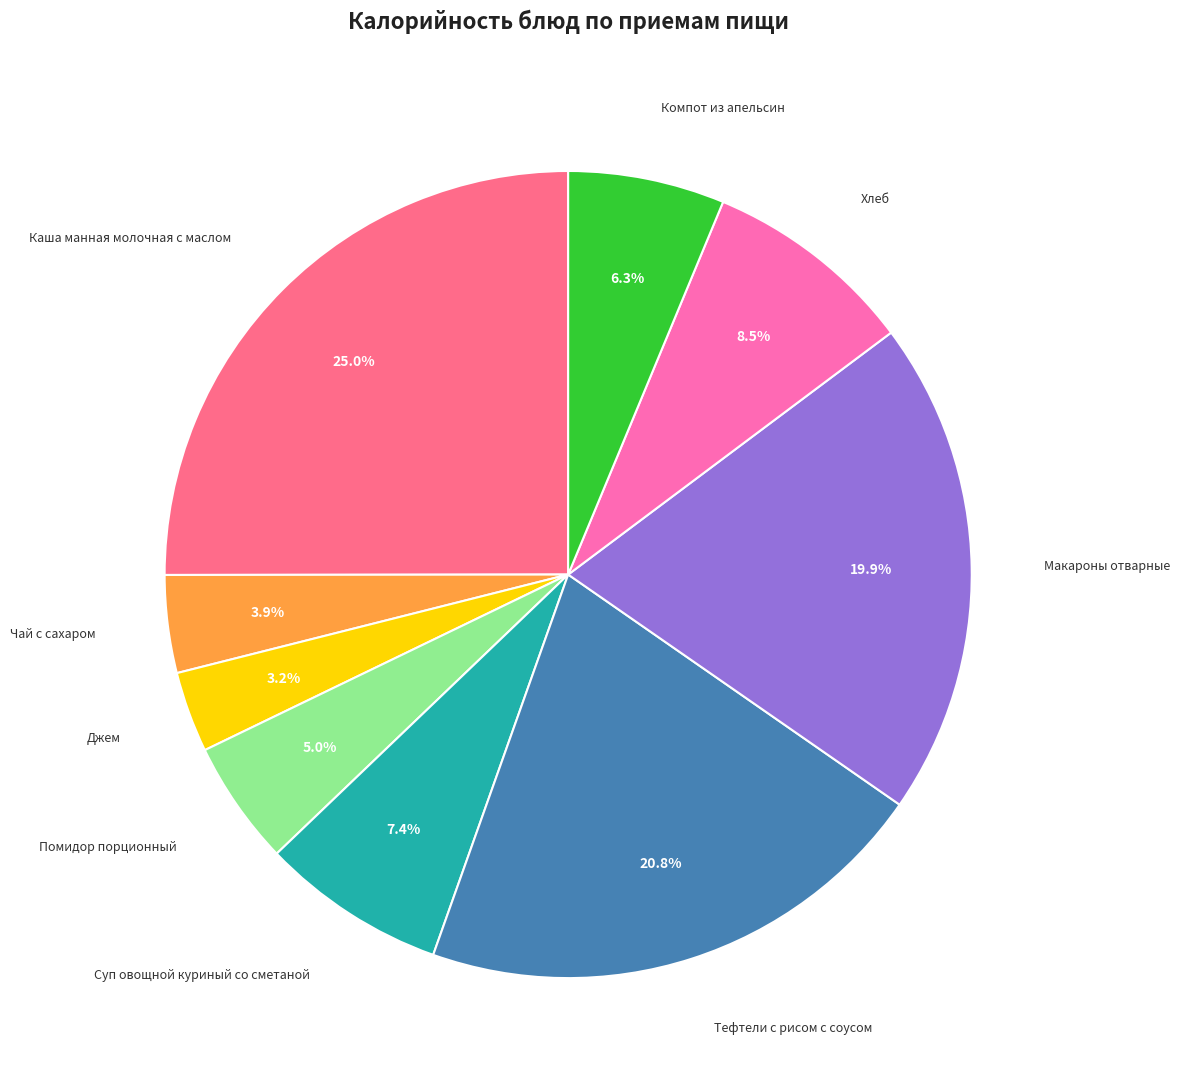

How much of the chart is everything except Хлеб?

91.5%